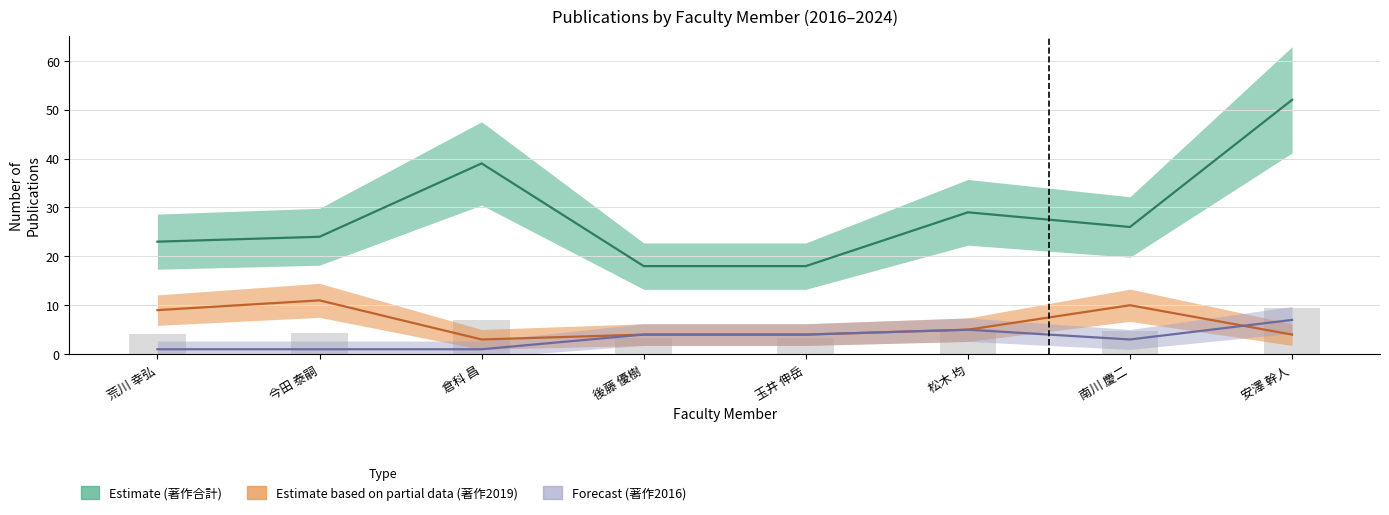

Are the bars grouped side by side (vs. stacked)?

Yes